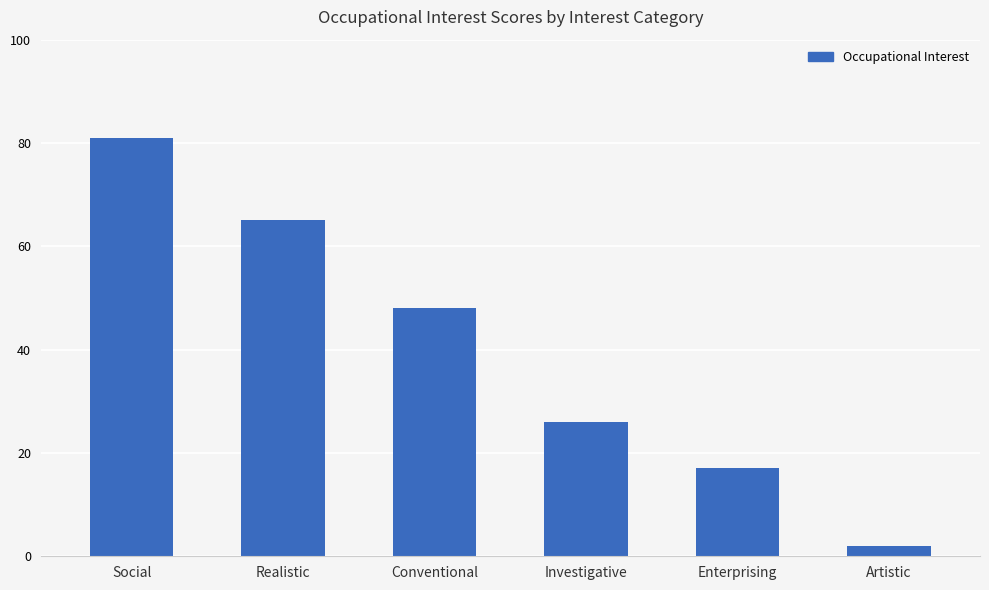

Where does the data first go above 48?

Social